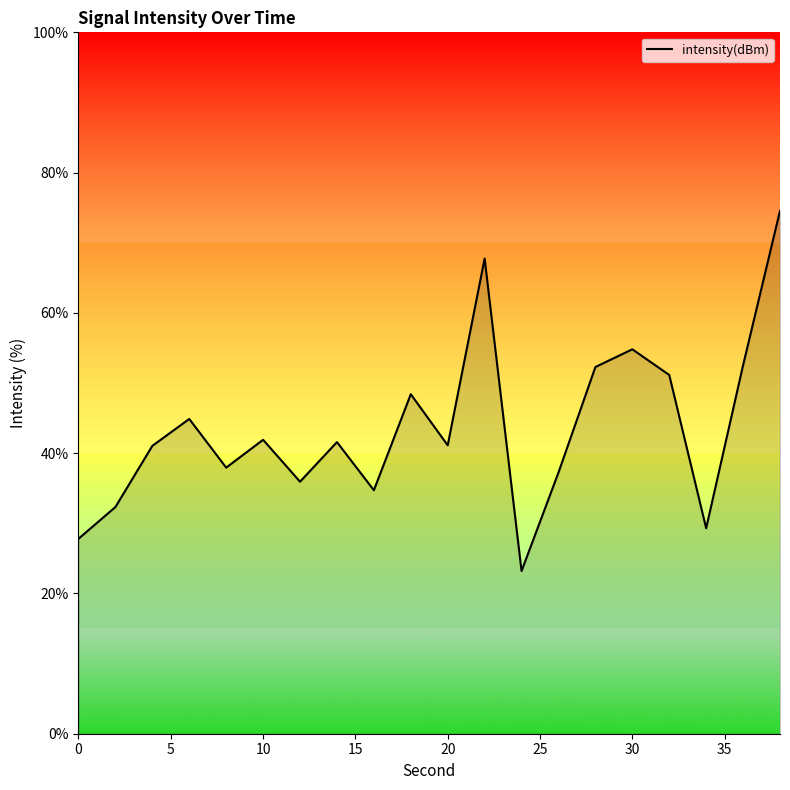

What is the maximum value shown in the chart?

74.6